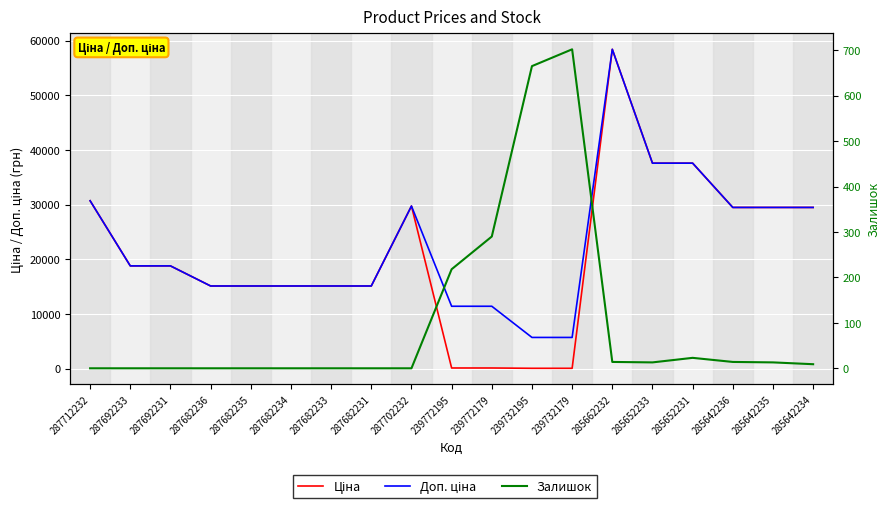

True or false: Доп. ціна and Залишок intersect in this chart.

False